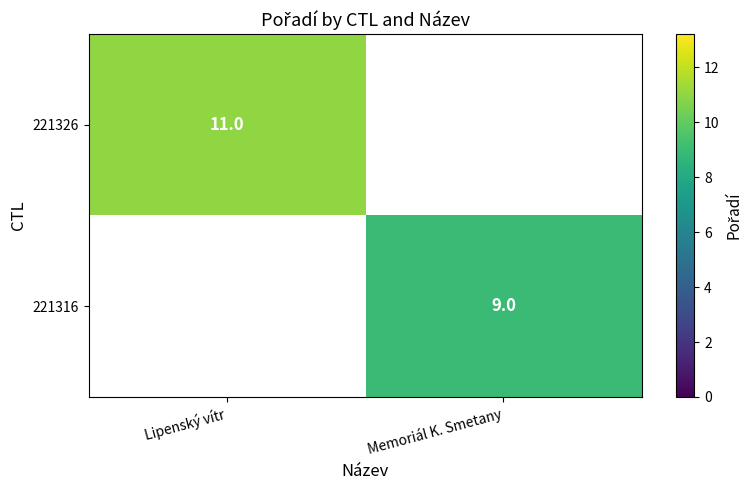

True or false: 221326 has a value of 19 at Lipenský vítr.

False